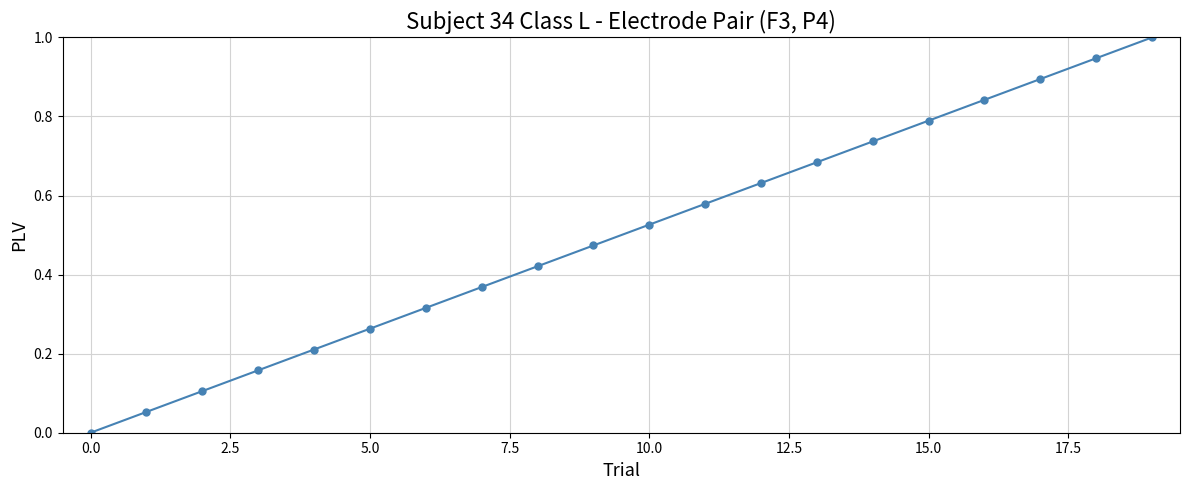

True or false: the data has more than 1 interior local peaks.

False